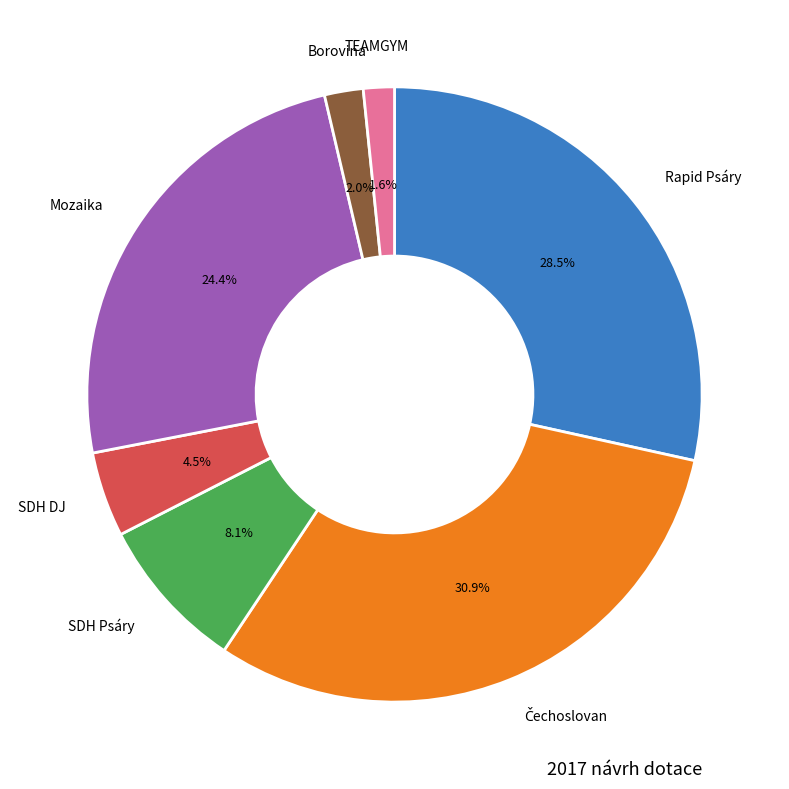

Is there any slice that represents more than half of the pie?

No